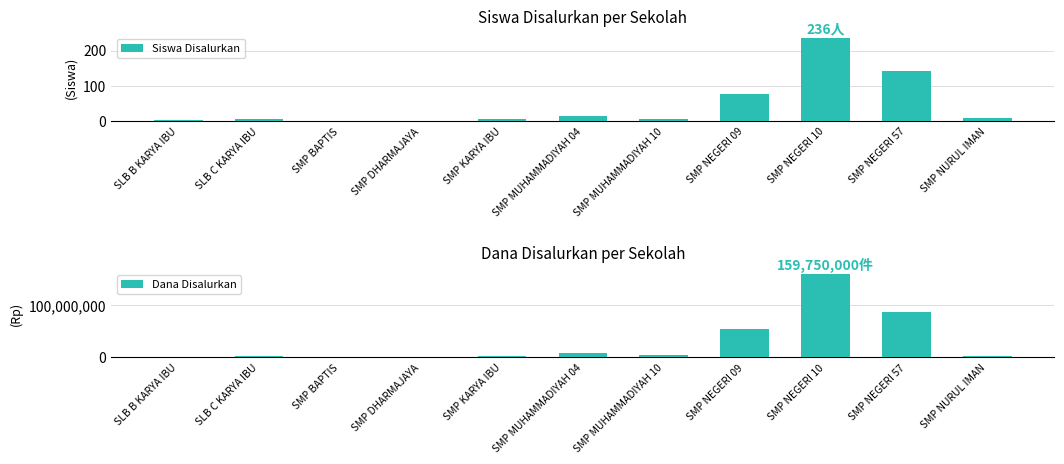

What is the value of the Dana Disalurkan bar at the 5th from the left?

2625000